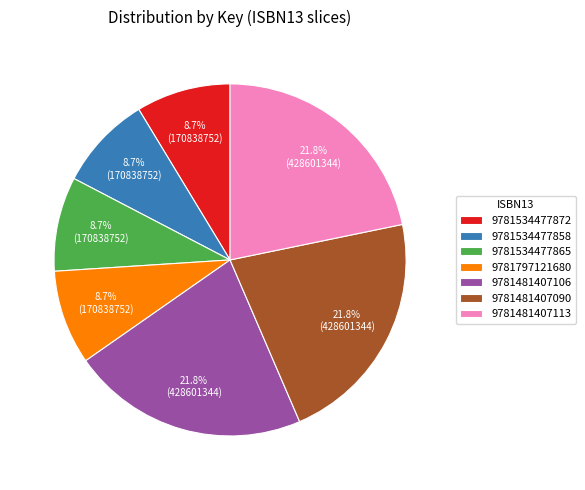

To the nearest percent, what is the combined percentage of 9781534477865 and 9781481407106?

30%